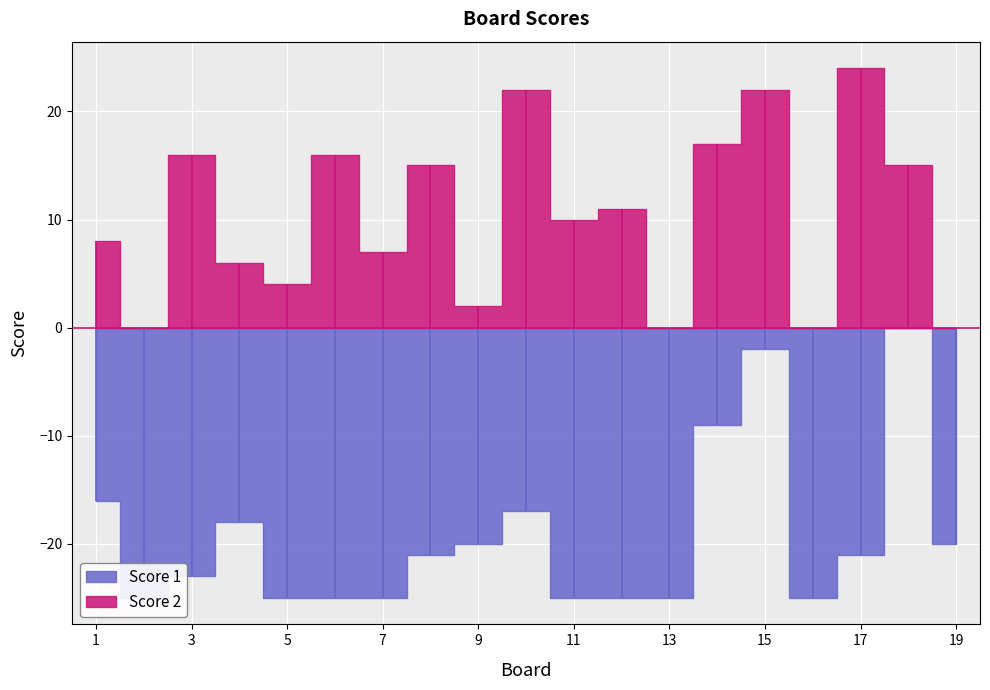

Which label corresponds to the largest value in the chart?

2